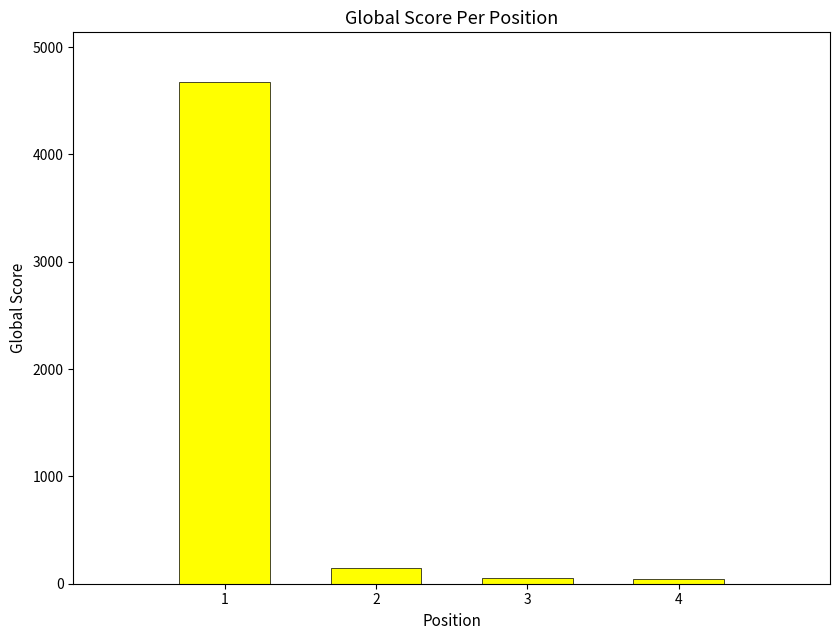

At which label does the data first exceed 144?

1